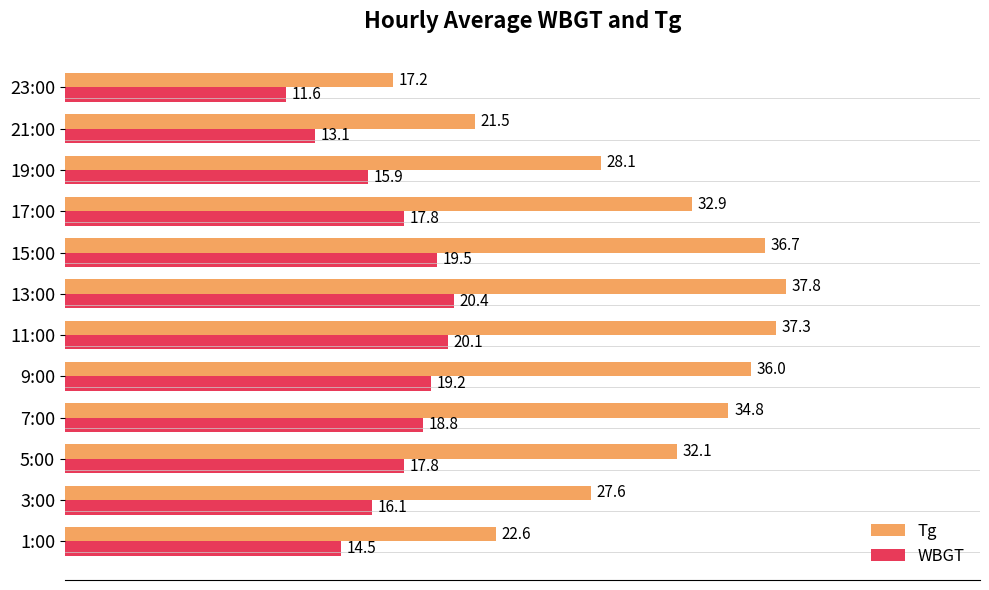

Is the value of Tg at 15:00 greater than the value of WBGT at 1:00?

Yes